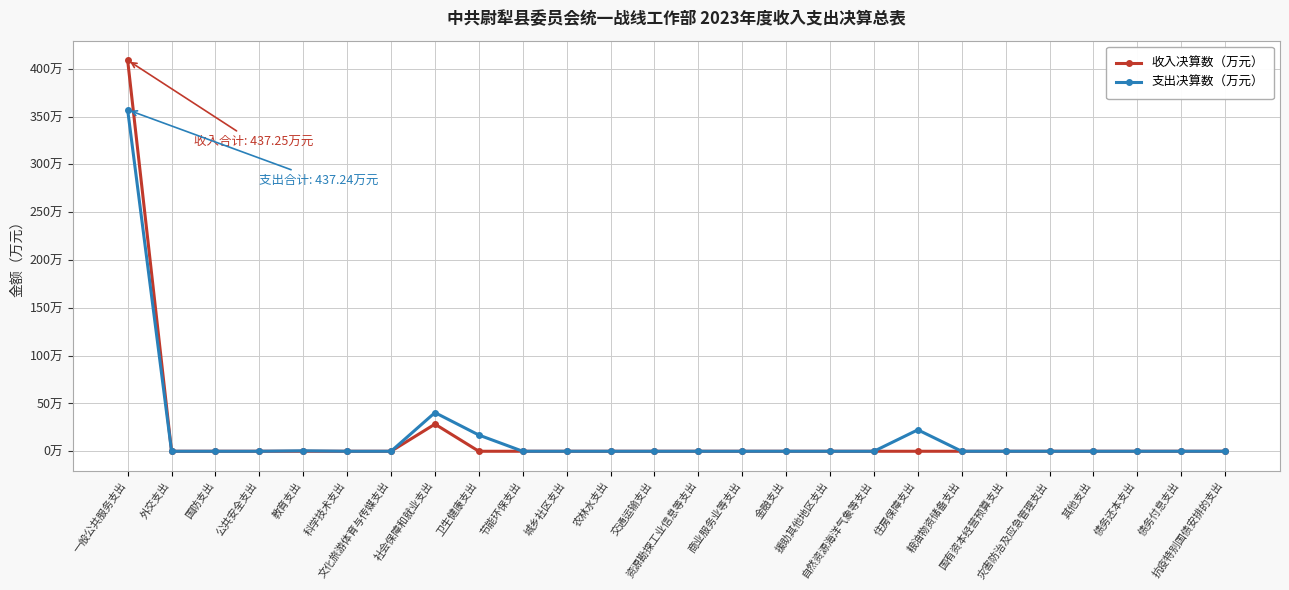

How many values in 收入决算数（万元） are above zero?

2